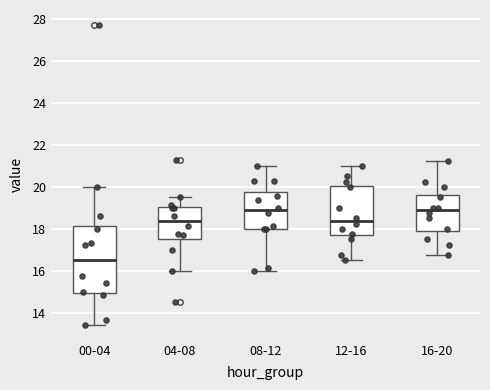

Reading left to right, transcribe this box plot: for each box, give where its median line is, the range the box spans, and where its two whiskers end, as read against the y-axis. The values are not printed on the chart, so give them approximately, as read against the axis.

00-04: median 16.6, box 15.0 to 18.2, whiskers 13.4 to 20.0
04-08: median 18.4, box 17.6 to 19.0, whiskers 16.0 to 19.6
08-12: median 18.8, box 18.0 to 19.8, whiskers 16.0 to 21.0
12-16: median 18.4, box 17.6 to 20.0, whiskers 16.6 to 21.0
16-20: median 18.8, box 17.8 to 19.6, whiskers 16.8 to 21.2